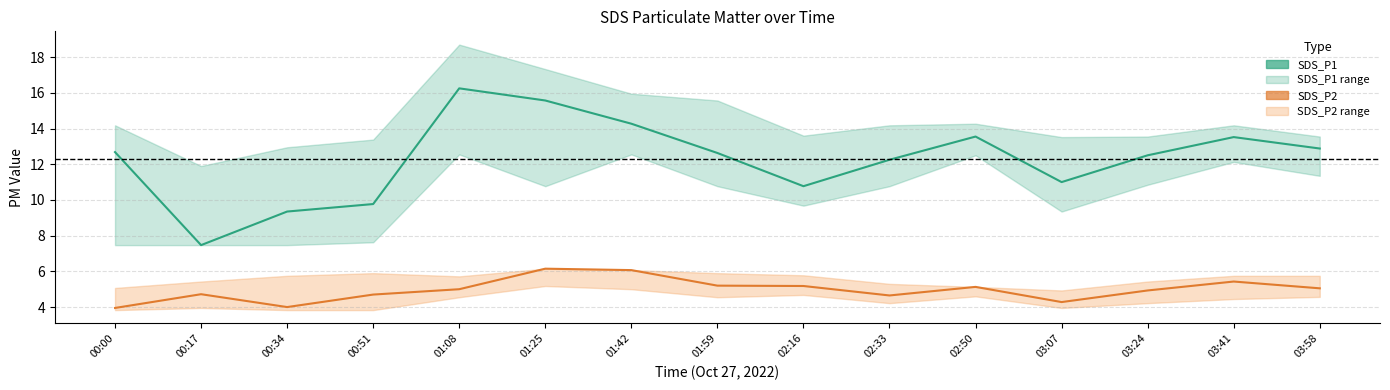

What is the total value across all series at 01:42?

20.3